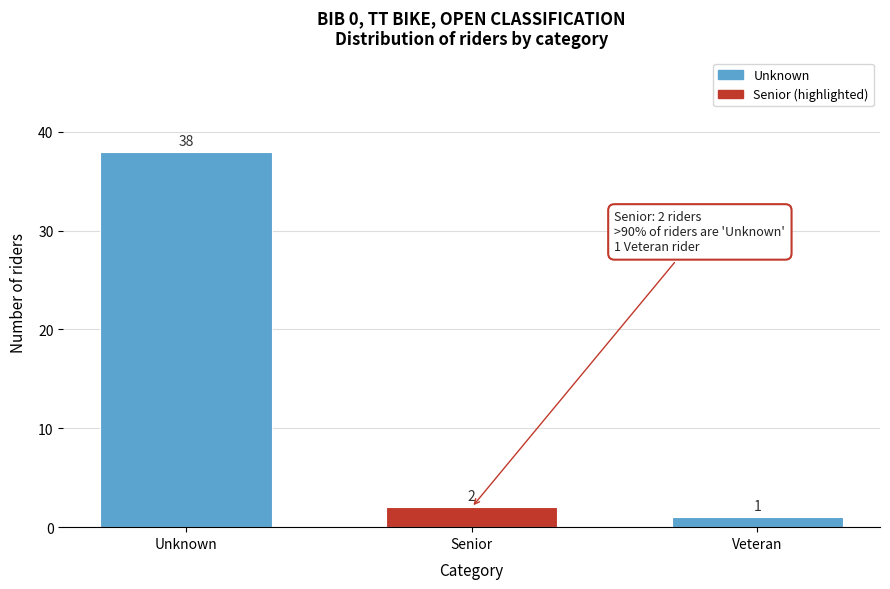

Reading left to right, extract all data points from this chart.

38	2	1